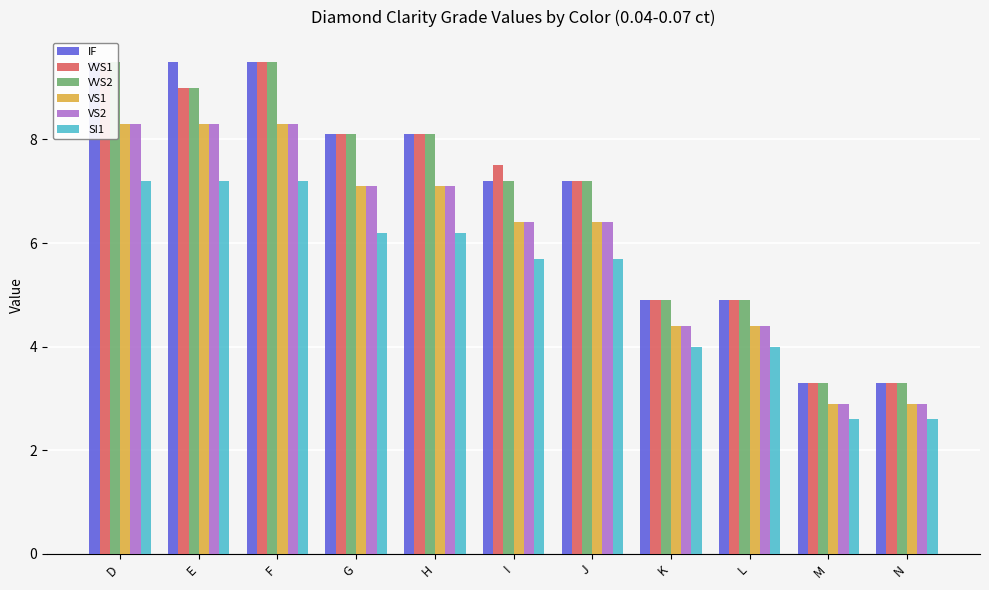

What is the difference between the maximum and minimum values in the VS1 series?

5.4